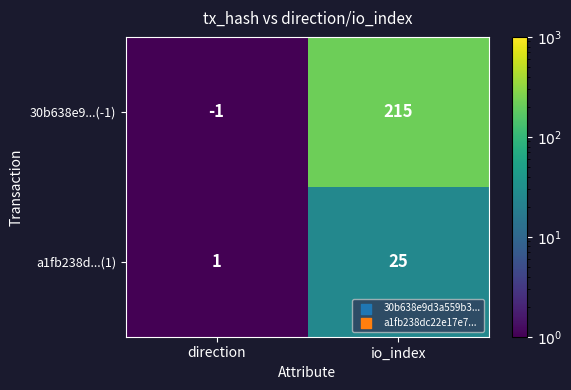

Which category has the lowest value in the a1fb238d...(1) series?

direction